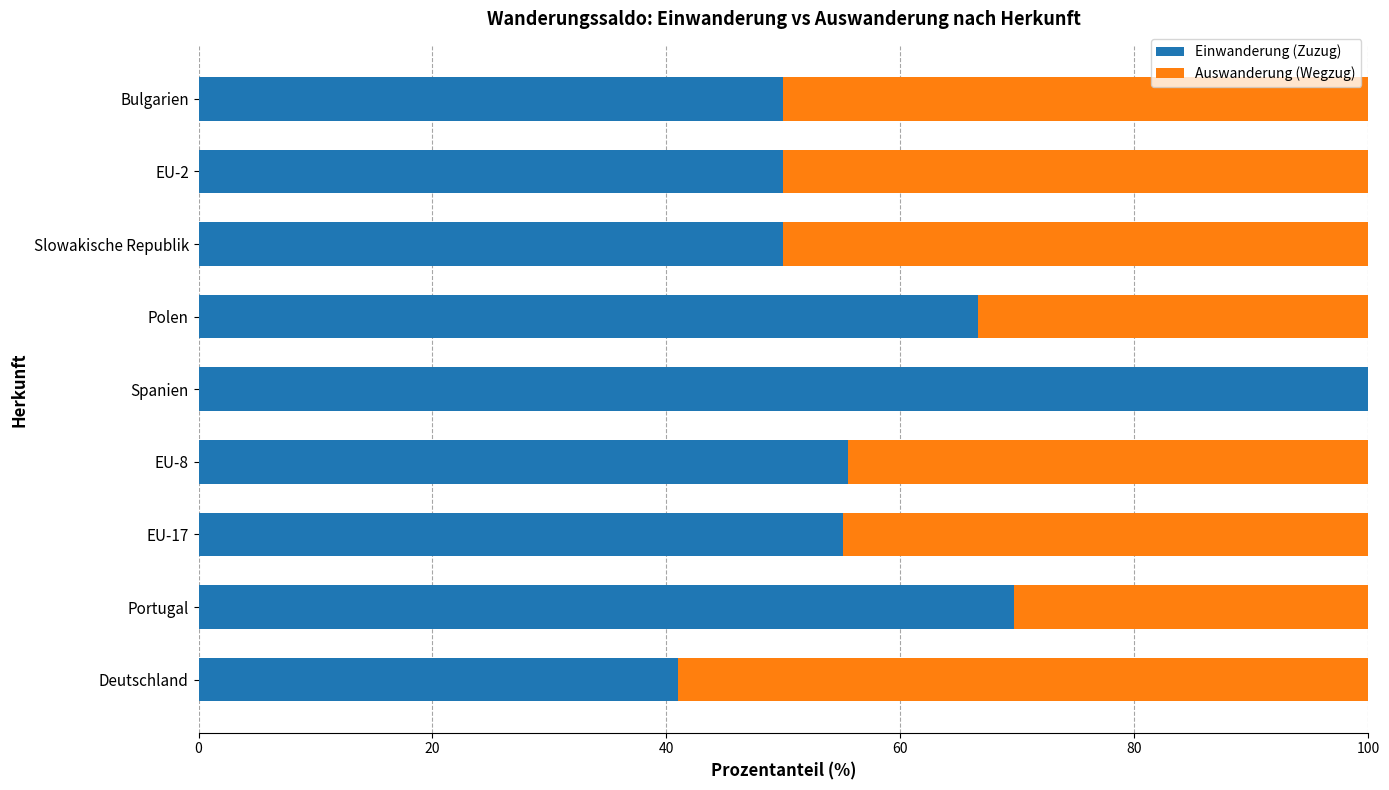

At which label does Einwanderung (Zuzug) reach its peak?

Spanien